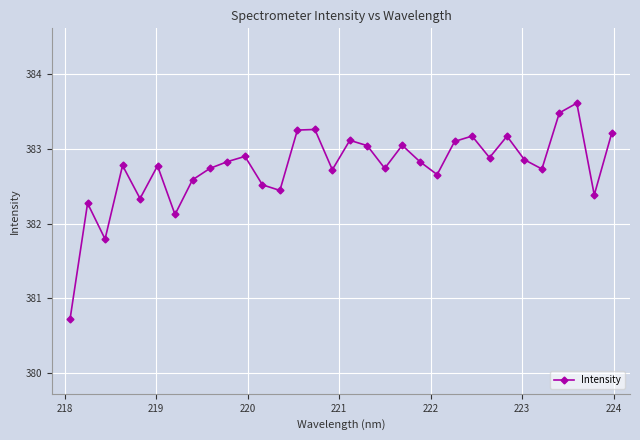

What is the average value?

382.8